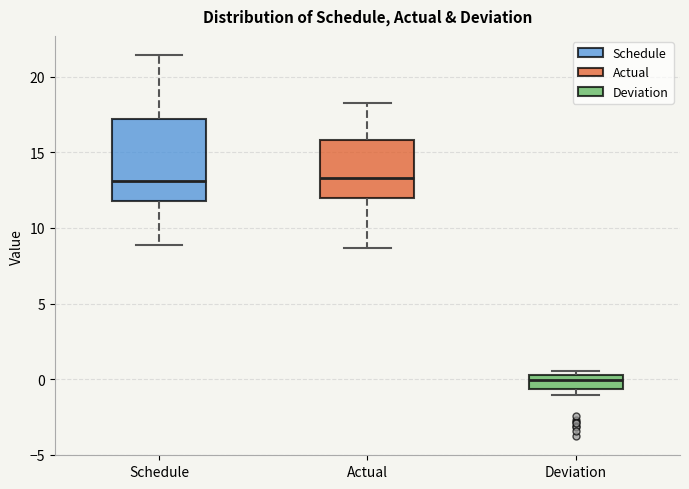

Reading left to right, transcribe this box plot: for each box, give where its median line is, the range the box spans, and where its two whiskers end, as read against the y-axis. The values are not printed on the chart, so give them approximately, as read against the axis.

Schedule: median 13.0, box 12.0 to 17.0, whiskers 9.0 to 21.5
Actual: median 13.5, box 12.0 to 16.0, whiskers 8.5 to 18.5
Deviation: median 0.0, box -0.5 to 0.5, whiskers -1.0 to 0.5 (just above the box's upper edge)